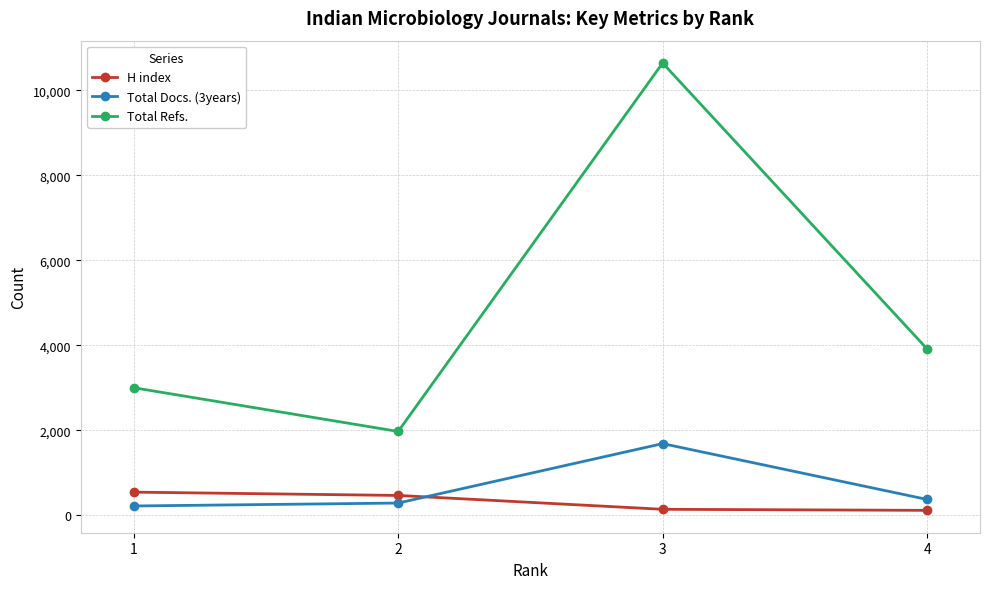

What is the sum of the Total Docs. (3years) values at 4 and 2?

653